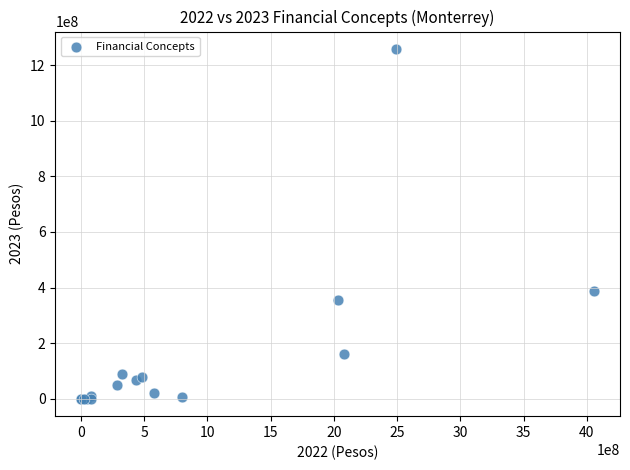

What Y value in the scatter plot is closest to 629045343?

386244025.2